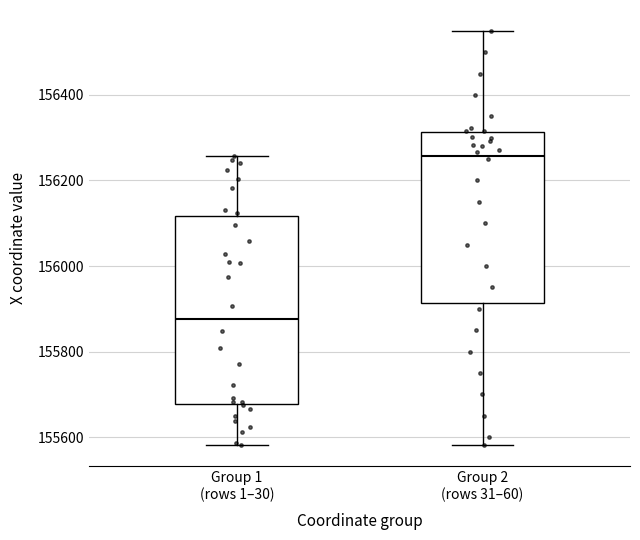

Reading left to right, read every box against the y-axis: the position of its median line, the range the box covers, and the ends of its whiskers. The values are not printed on the chart, so give them approximately, as read against the axis.

Group 1 (rows 1–30): median 155880, box 155680 to 156120, whiskers 155580 to 156260
Group 2 (rows 31–60): median 156260, box 155920 to 156320, whiskers 155580 to 156560